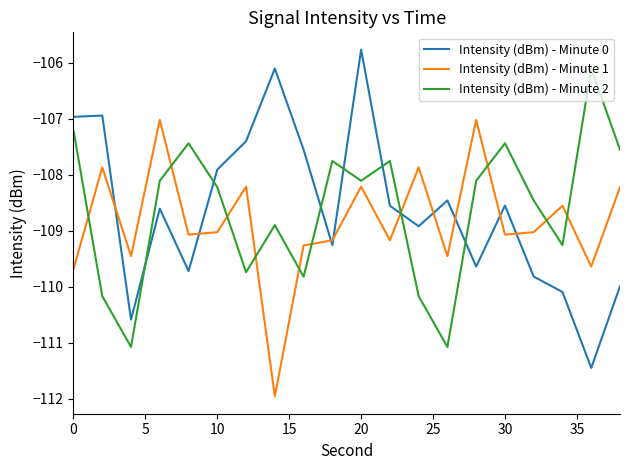

In Intensity (dBm) - Minute 2, how many points are lower than both neighbors (excluding endpoints)?

6